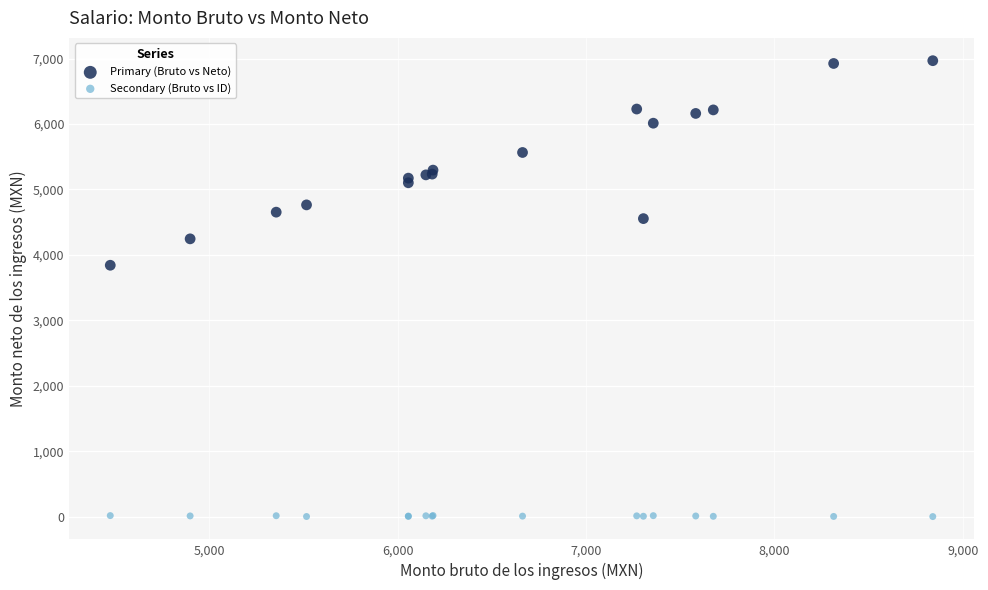

Which series has the widest spread of Y values?

Primary (Bruto vs Neto)